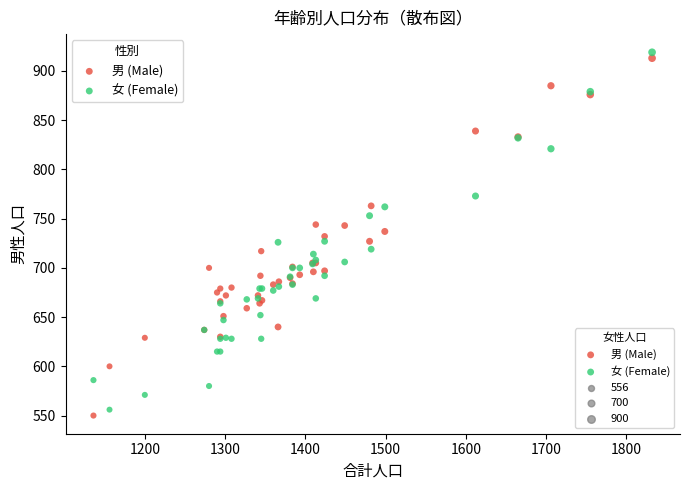

What is the X range (max minus min) for the scatter plot?

696